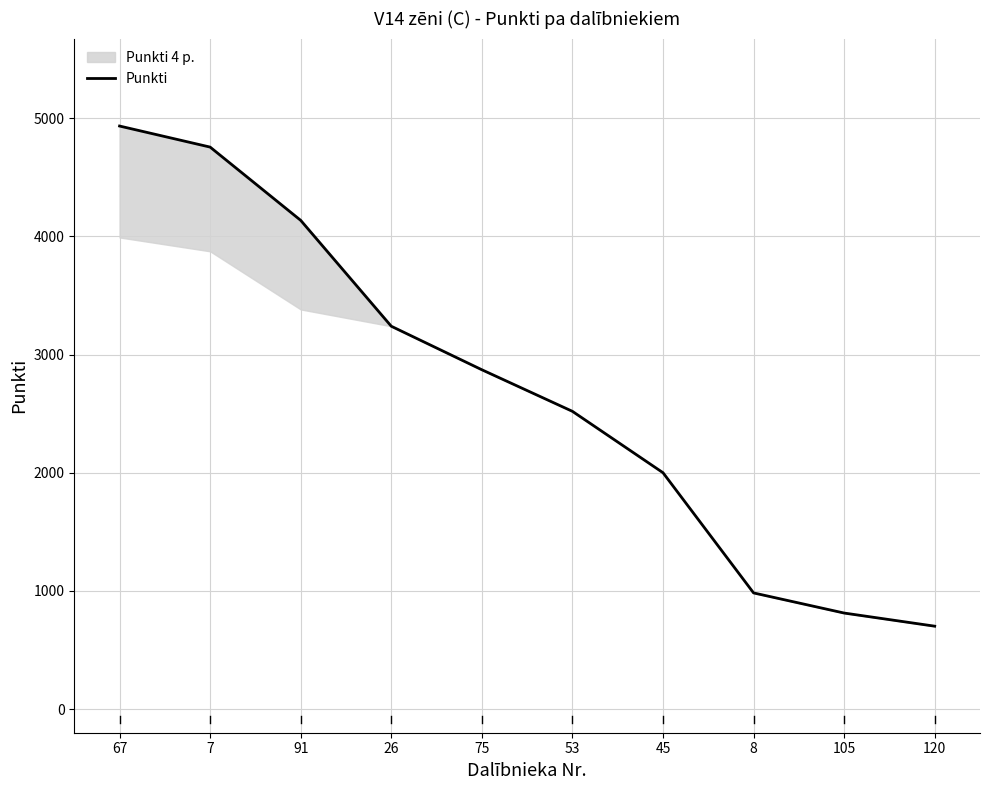

What is the label of the 3rd point from the right?

8